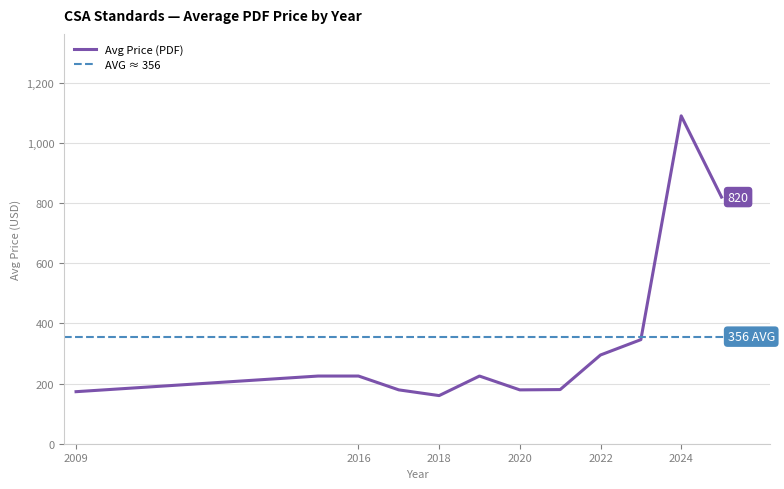

What is the lowest value of the Avg Price (PDF) series?

160